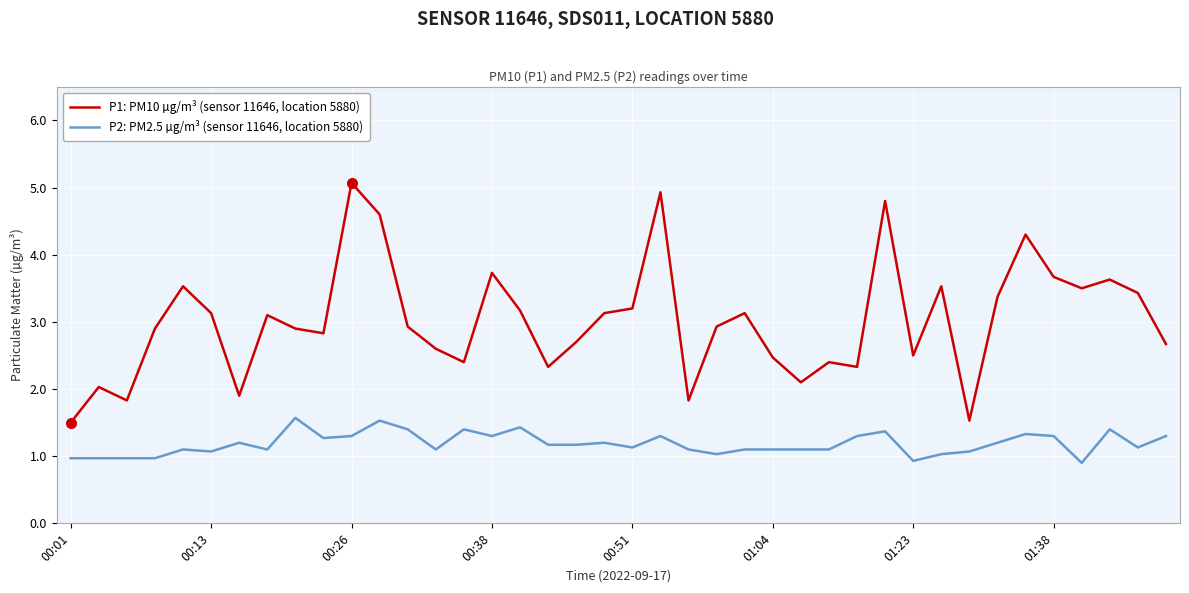

List the series in order of their peak value, lowest first.

P2: PM2.5 µg/m³ (sensor 11646, location 5880), P1: PM10 µg/m³ (sensor 11646, location 5880)